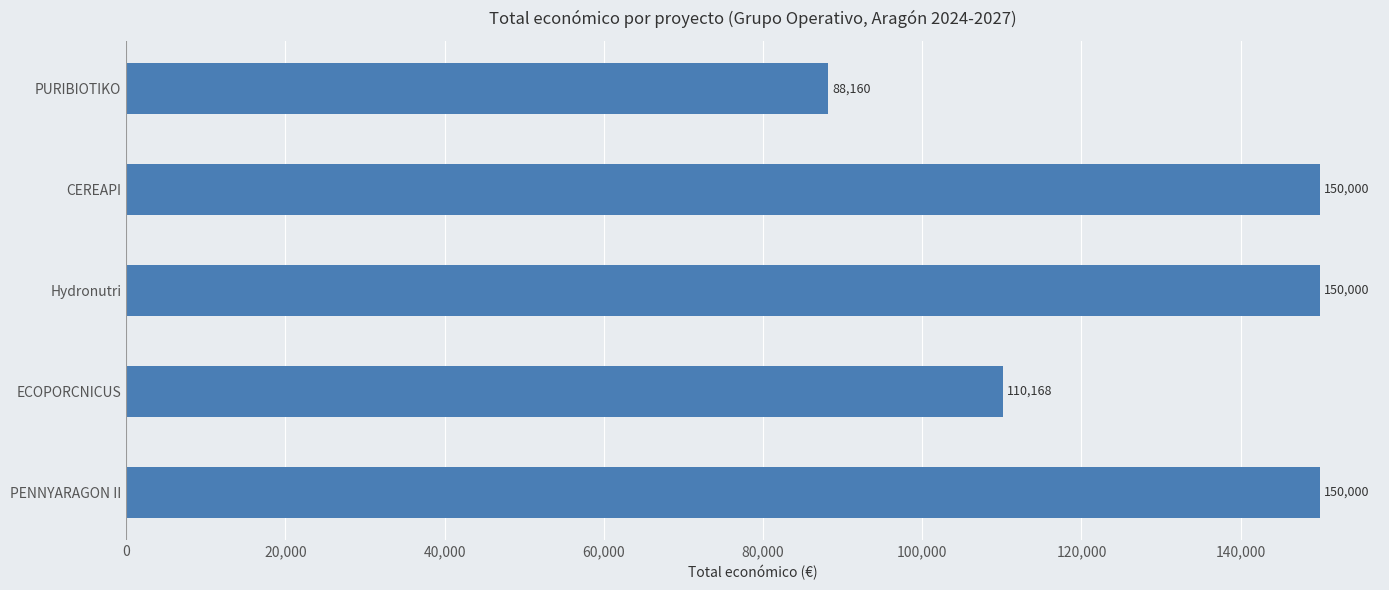

What is the ratio of the value at ECOPORCNICUS to the value at PENNYARAGON II?

0.7